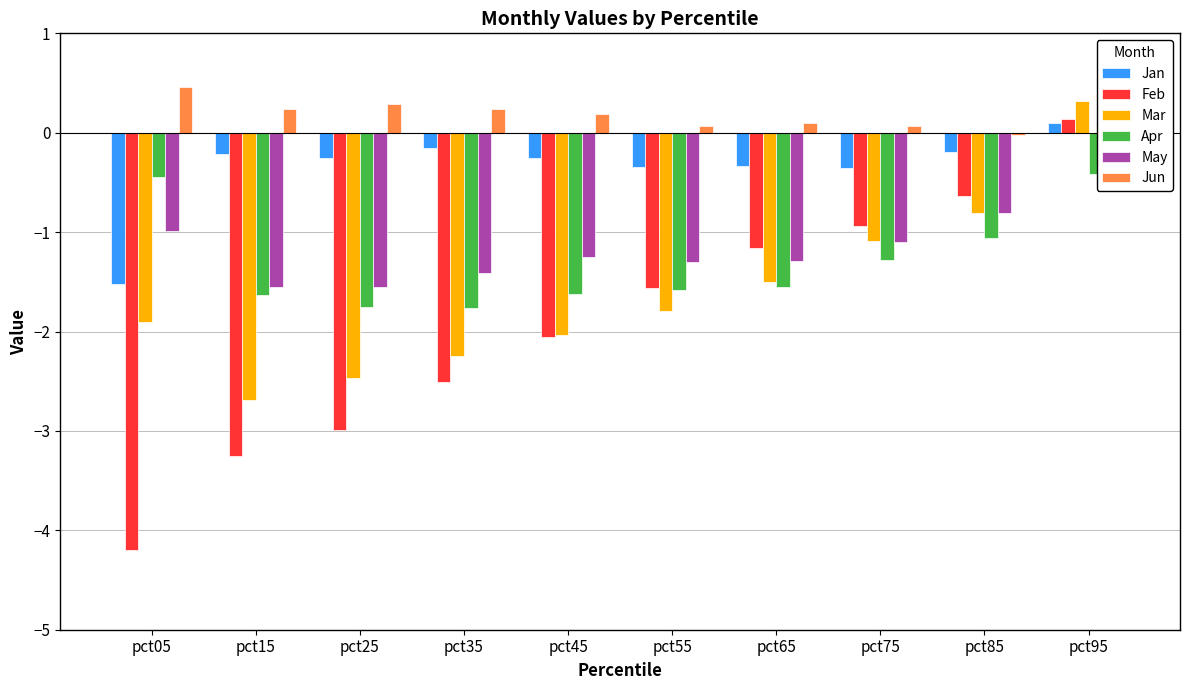

The value of Jun at pct85 is -0.0. True or false?

False